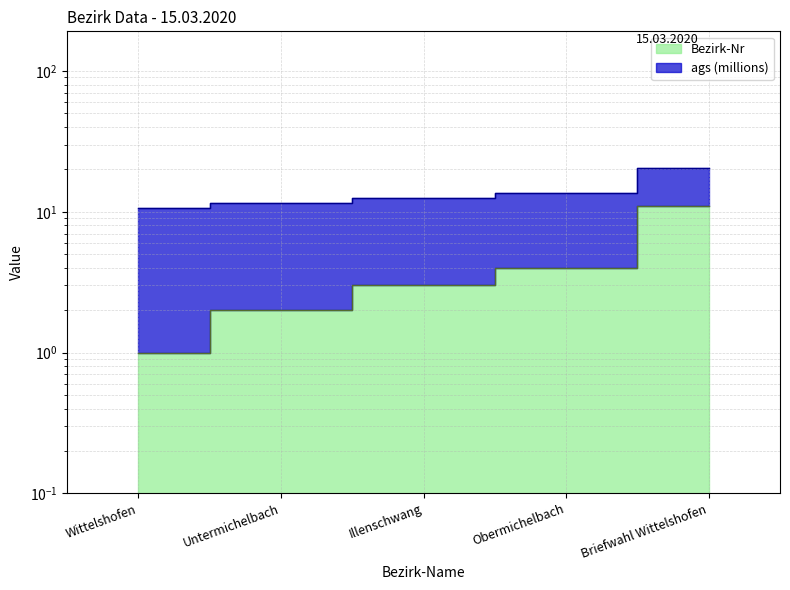

What is the value of the 2nd point from the left?

2